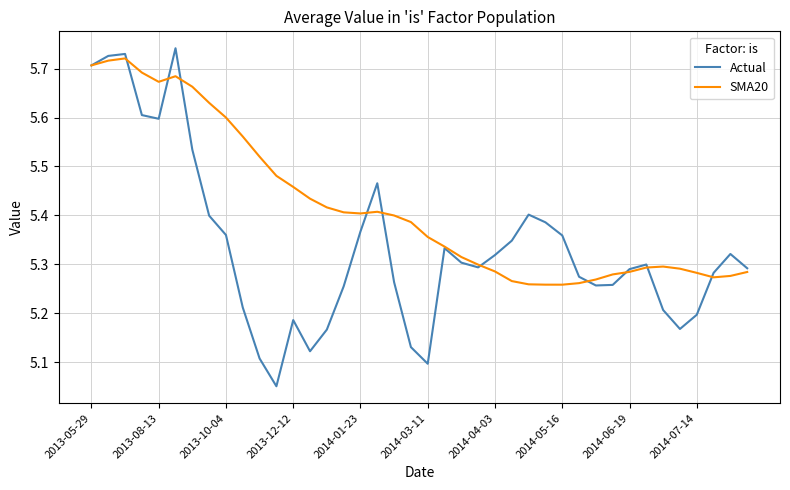

Which series has the largest total across all categories?

SMA20